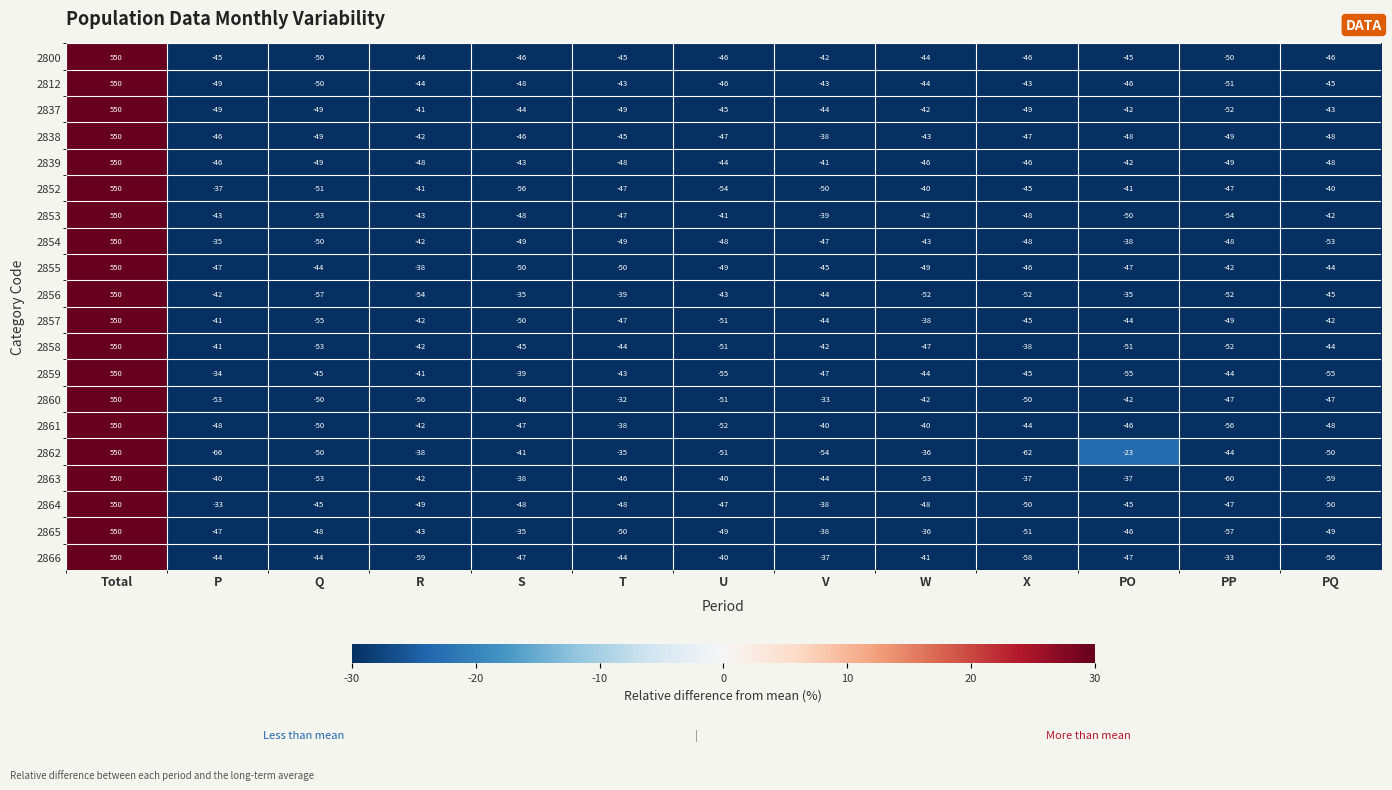

At which category is the sum across all series the highest?

Total